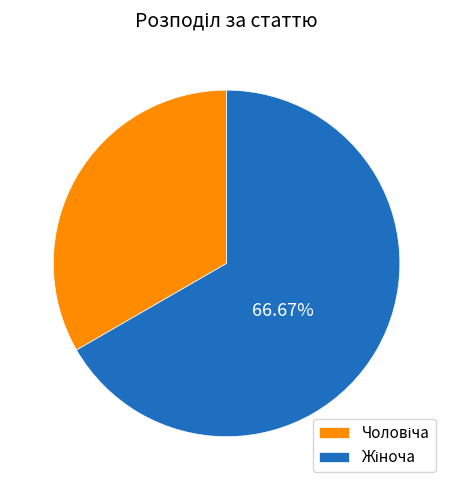

Does any single category account for the majority?

Yes